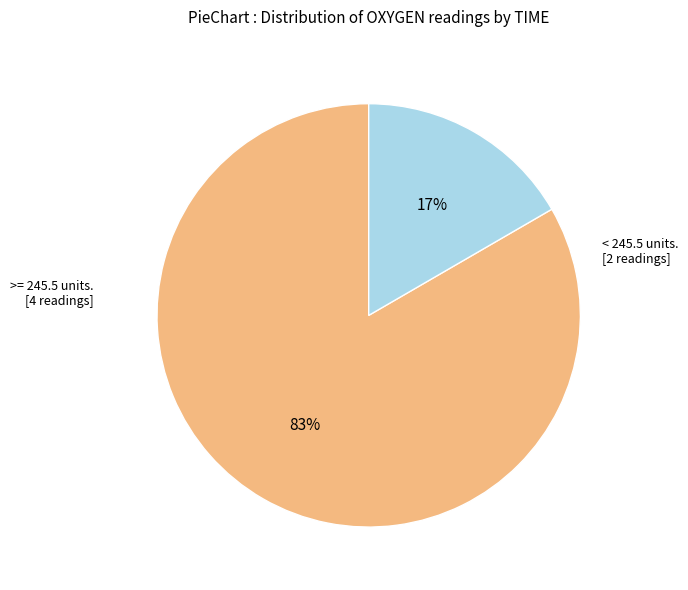

To the nearest percent, what is the average slice percentage?

50%